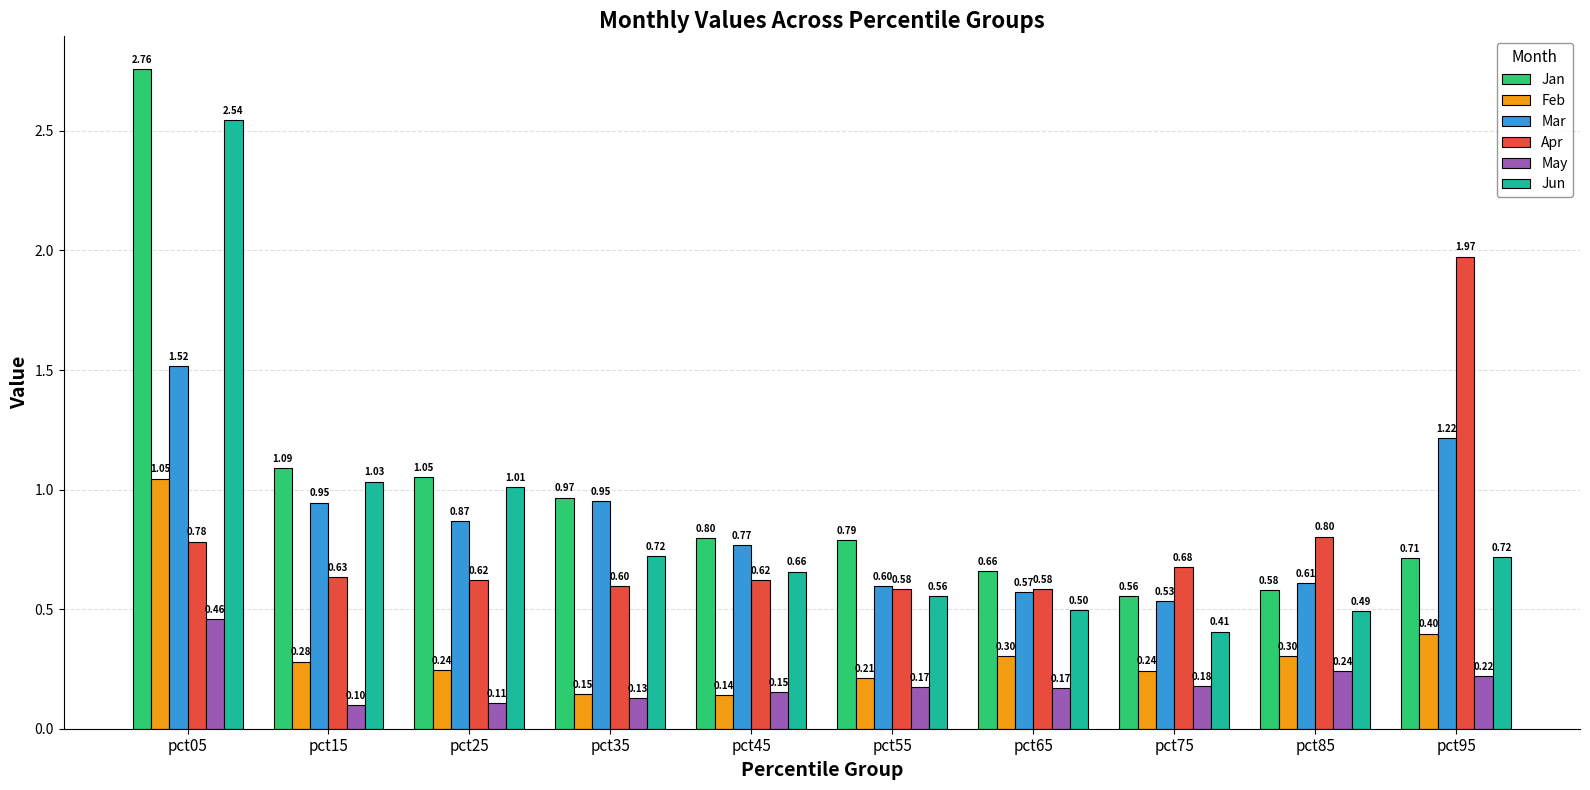

At which category is the sum across all series the highest?

pct05